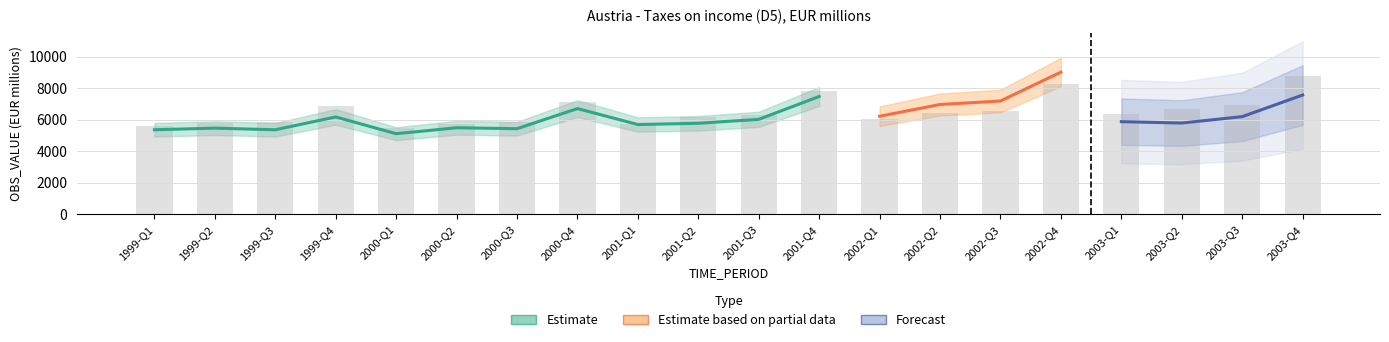

What is the difference between the Estimate values at 2000-Q4 and 2000-Q1?

1591.9